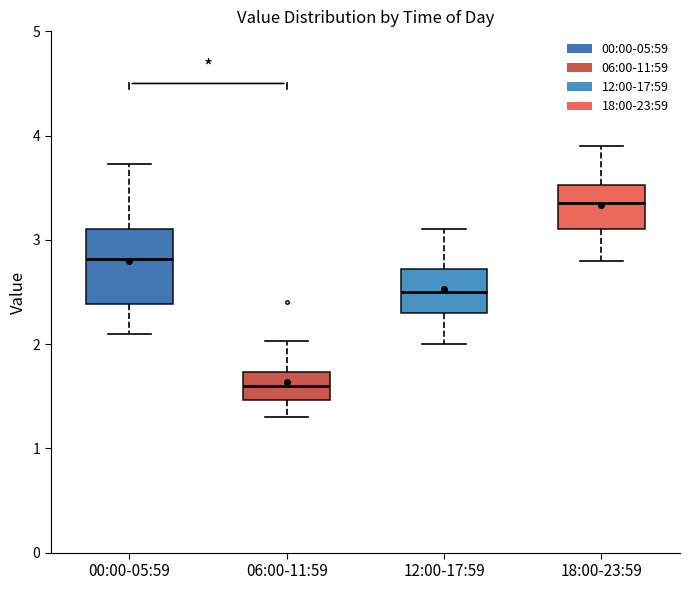

Reading left to right, transcribe this box plot: for each box, give where its median line is, the range the box spans, and where its two whiskers end, as read against the y-axis. The values are not printed on the chart, so give them approximately, as read against the axis.

00:00-05:59: median 2.8, box 2.4 to 3.1, whiskers 2.1 to 3.7
06:00-11:59: median 1.6, box 1.5 to 1.7, whiskers 1.3 to 2.0
12:00-17:59: median 2.5, box 2.3 to 2.7, whiskers 2.0 to 3.1
18:00-23:59: median 3.4, box 3.1 to 3.5, whiskers 2.8 to 3.9